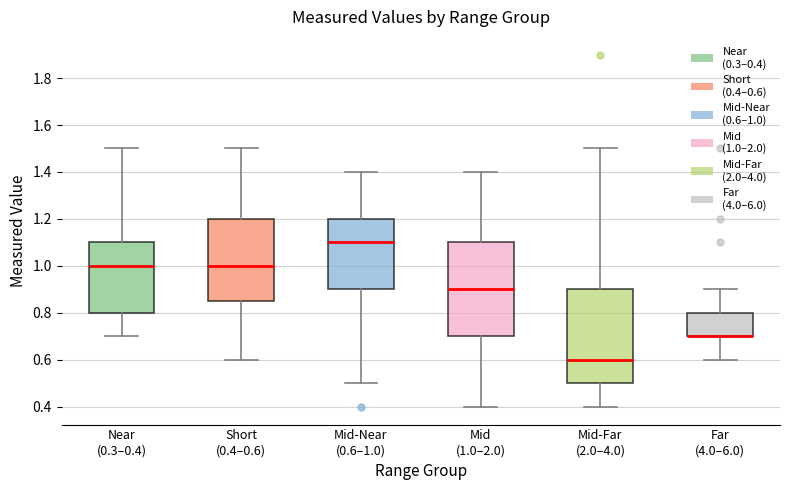

Reading left to right, transcribe this box plot: for each box, give where its median line is, the range the box spans, and where its two whiskers end, as read against the y-axis. The values are not printed on the chart, so give them approximately, as read against the axis.

Near (0.3–0.4): median 1.00, box 0.80 to 1.10, whiskers 0.70 to 1.50
Short (0.4–0.6): median 1.00, box 0.86 to 1.20, whiskers 0.60 to 1.50
Mid-Near (0.6–1.0): median 1.10, box 0.90 to 1.20, whiskers 0.50 to 1.40
Mid (1.0–2.0): median 0.90, box 0.70 to 1.10, whiskers 0.40 to 1.40
Mid-Far (2.0–4.0): median 0.60, box 0.50 to 0.90, whiskers 0.40 to 1.50
Far (4.0–6.0): median 0.70 (drawn on the box's lower edge), box 0.70 to 0.80, whiskers 0.60 to 0.90